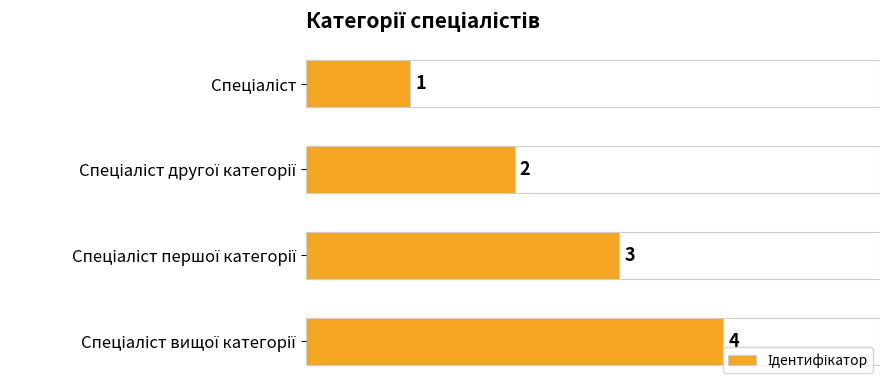

How many data points does each series have?

4